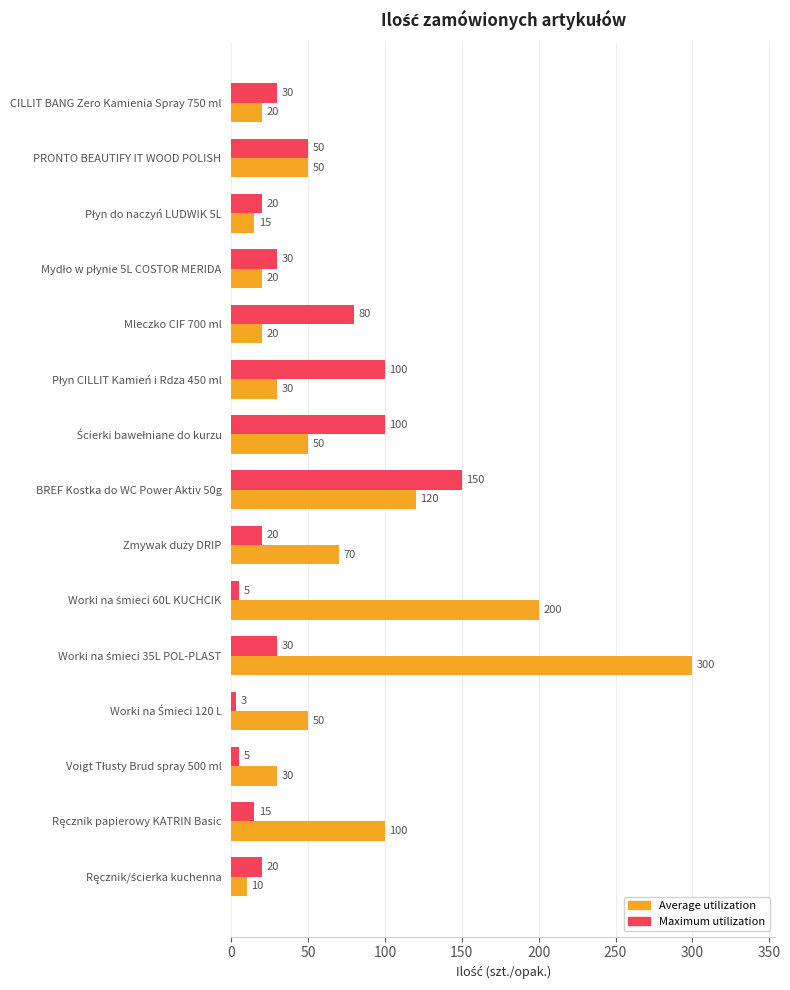

Which series has the widest spread of values?

Average utilization